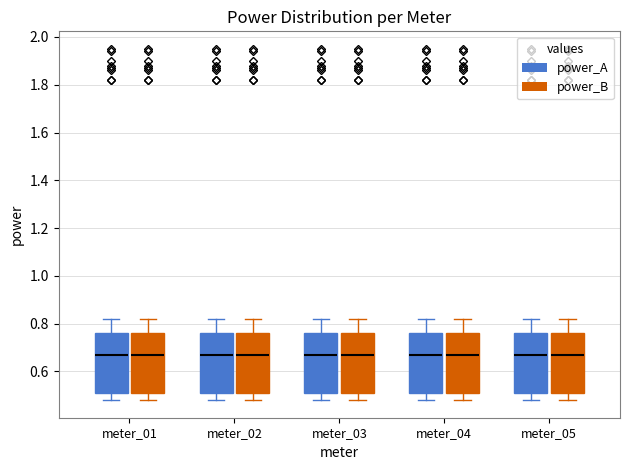

Reading left to right, transcribe this box plot: for each box, give where its median line is, the range the box spans, and where its two whiskers end, as read against the y-axis. The values are not printed on the chart, so give them approximately, as read against the axis.

meter_01 (power_A): median 0.68, box 0.52 to 0.76, whiskers 0.48 to 0.82
meter_01 (power_B): median 0.68, box 0.52 to 0.76, whiskers 0.48 to 0.82
meter_02 (power_A): median 0.68, box 0.52 to 0.76, whiskers 0.48 to 0.82
meter_02 (power_B): median 0.68, box 0.52 to 0.76, whiskers 0.48 to 0.82
meter_03 (power_A): median 0.68, box 0.52 to 0.76, whiskers 0.48 to 0.82
meter_03 (power_B): median 0.68, box 0.52 to 0.76, whiskers 0.48 to 0.82
meter_04 (power_A): median 0.68, box 0.52 to 0.76, whiskers 0.48 to 0.82
meter_04 (power_B): median 0.68, box 0.52 to 0.76, whiskers 0.48 to 0.82
meter_05 (power_A): median 0.68, box 0.52 to 0.76, whiskers 0.48 to 0.82
meter_05 (power_B): median 0.68, box 0.52 to 0.76, whiskers 0.48 to 0.82